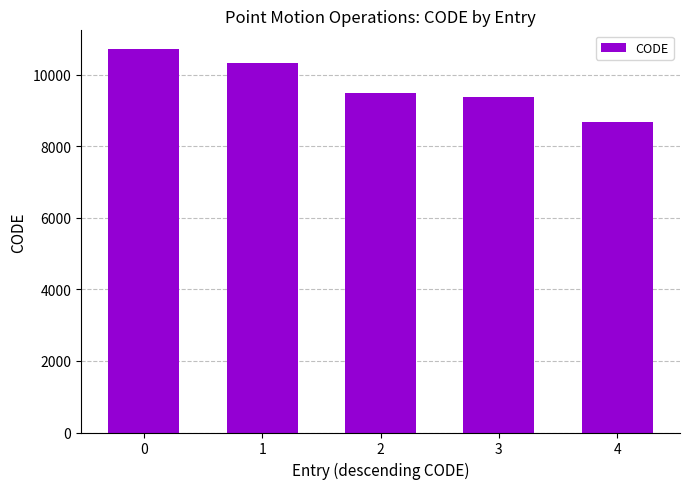

True or false: the data shows 10323 at 1.

True